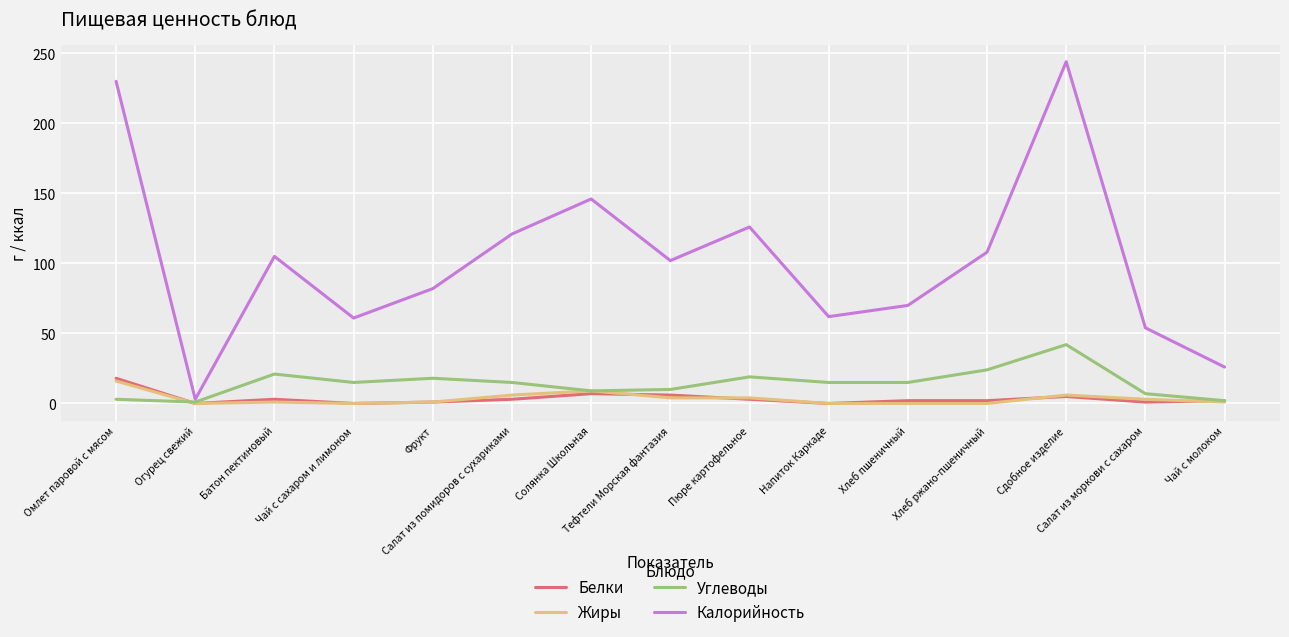

At which label does Белки reach its peak?

Омлет паровой с мясом